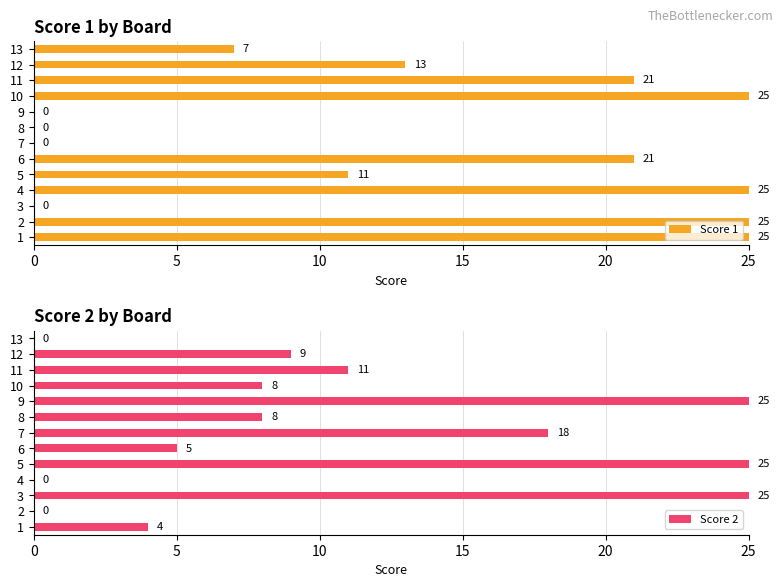

The Score 2 series shows 4 at 1. True or false?

True